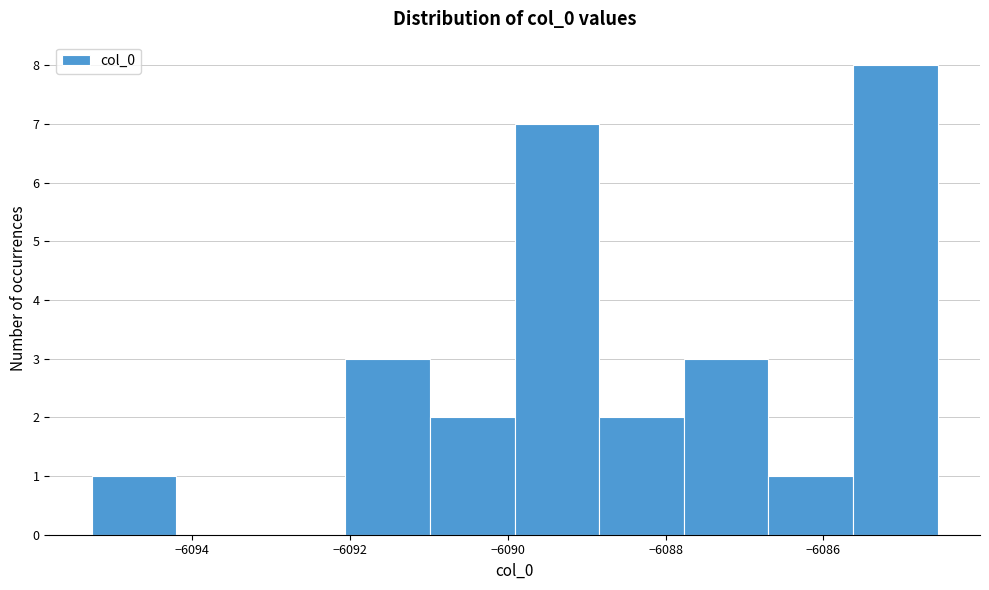

Reading left to right, list every bar in this chart as the range it spans on the x-axis followed by its height. Neither the bar edges nor the heights are printed on the chart, so give them approximately, as read against the axes.

-6095.2 to -6094.2: 1
-6094.2 to -6093.2: 0
-6093.2 to -6092.0: 0
-6092.0 to -6091.0: 3
-6091.0 to -6090.0: 2
-6090.0 to -6088.8: 7
-6088.8 to -6087.8: 2
-6087.8 to -6086.6: 3
-6086.6 to -6085.6: 1
-6085.6 to -6084.6: 8